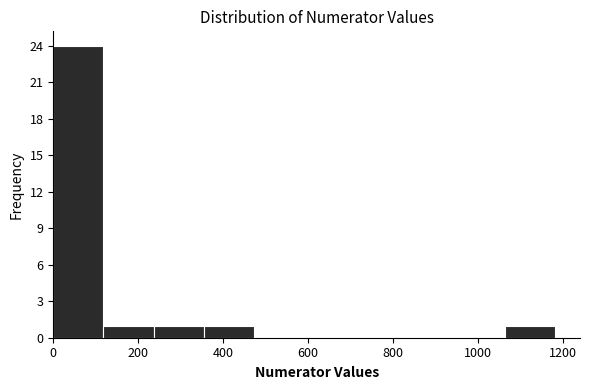

What is the height of the bar covering 1060 to 1180 on the x-axis? Neither the bar edges nor the heights are printed on the chart, so give them approximately, as read against the axes.

1